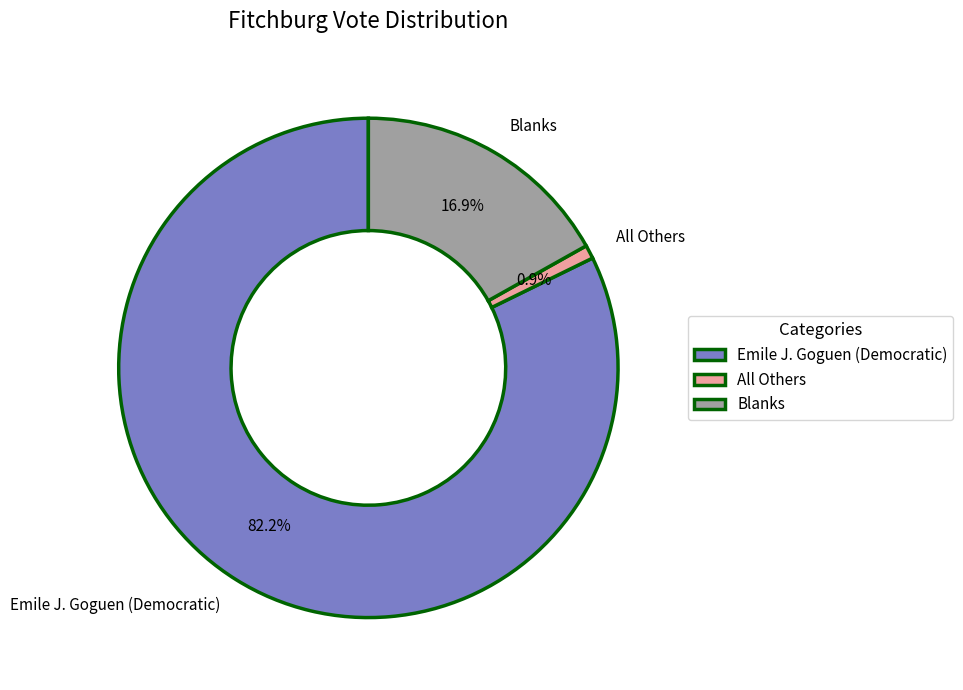

What percentage is the Blanks slice, to the nearest percent?

17%